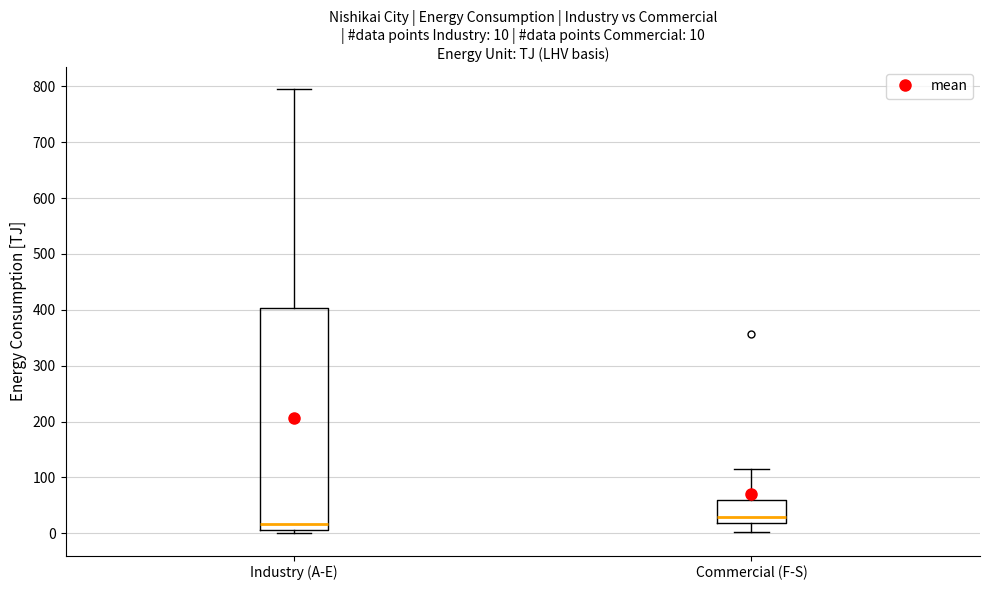

Comparing the boxes themselves (not the whiskers), which one is the tallest?

Industry (A-E)